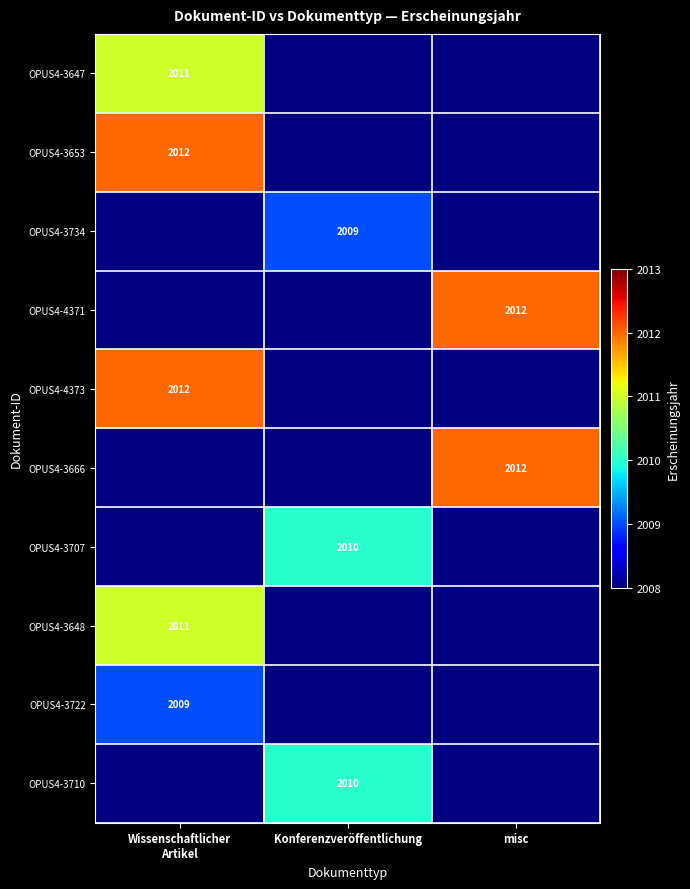

How many values in OPUS4-3647 are above zero?

1